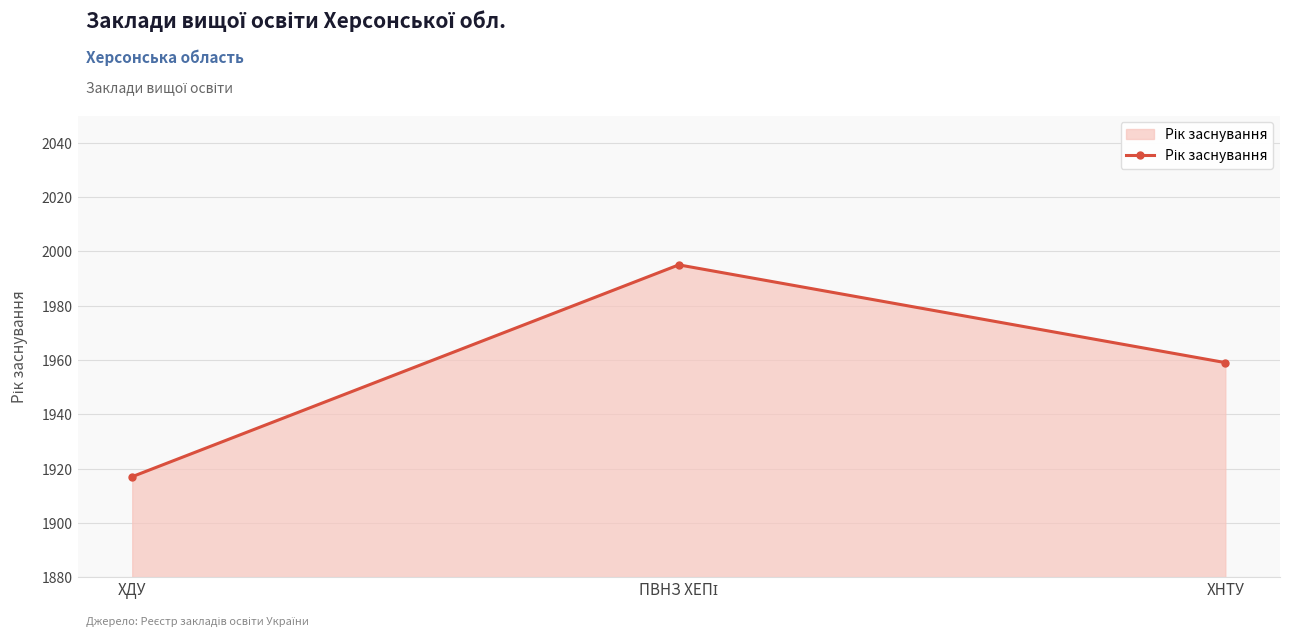

How many data points are less than 1959?

1